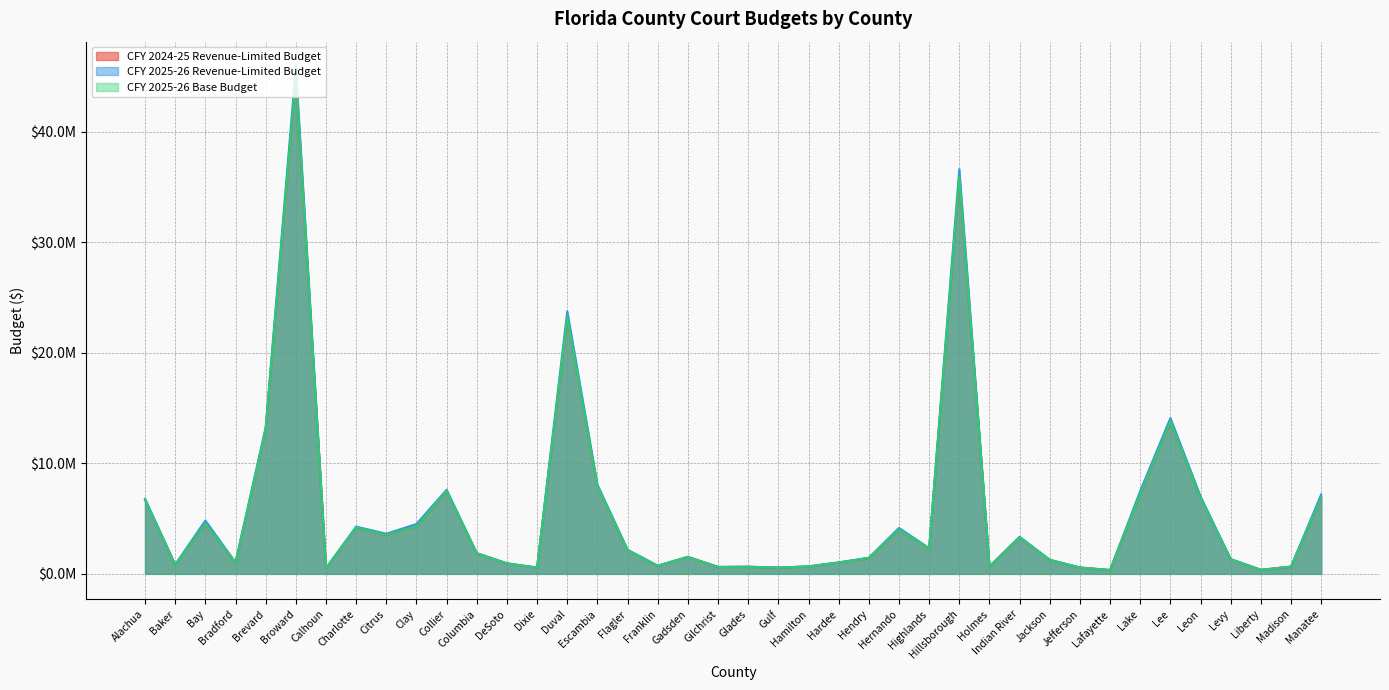

How many interior local peaks does the CFY 2025-26 Base Budget series have?

11